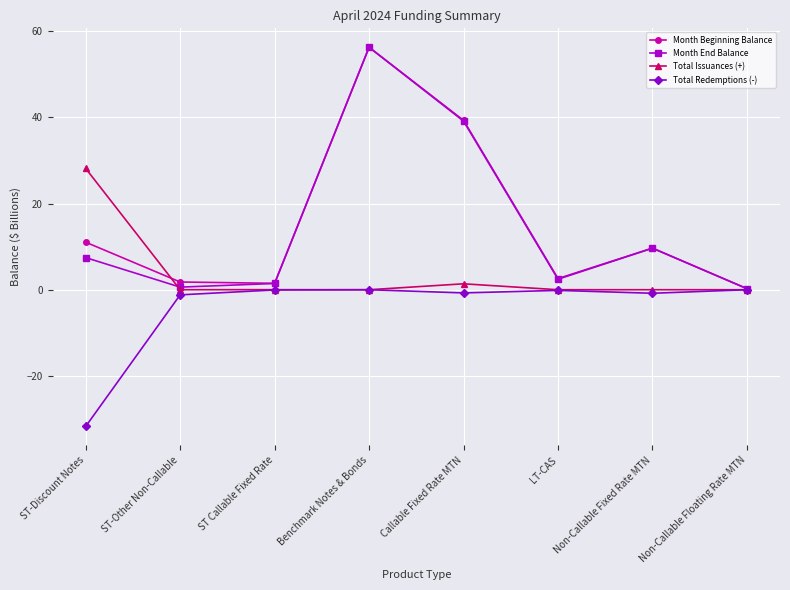

What is the total value across all series at Non-Callable Fixed Rate MTN?

18.5